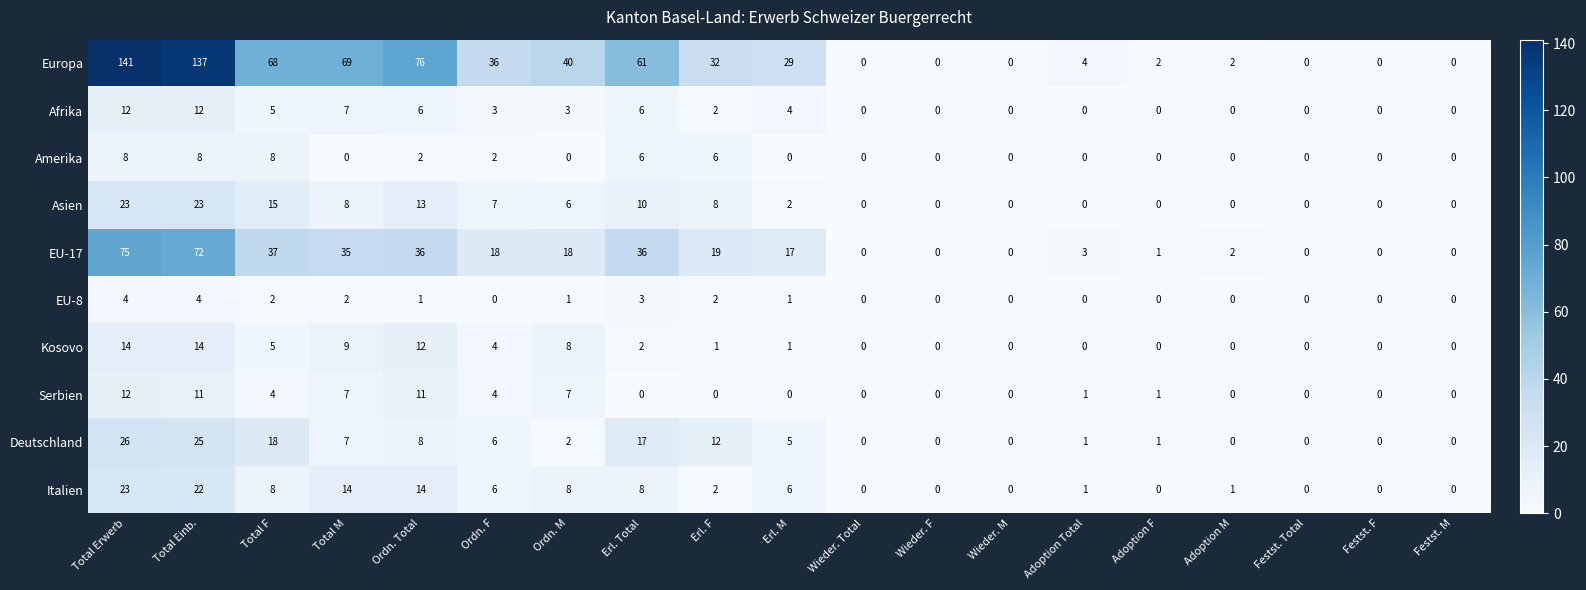

Which series has the widest spread of values?

Europa